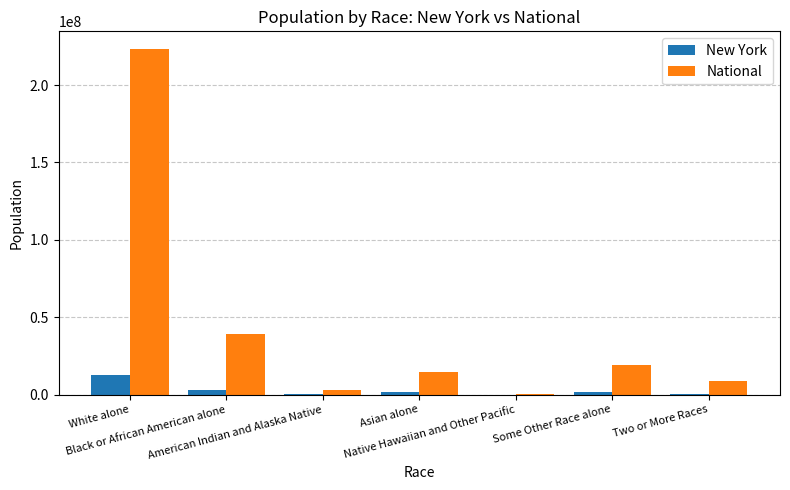

Which series has the largest total across all categories?

National